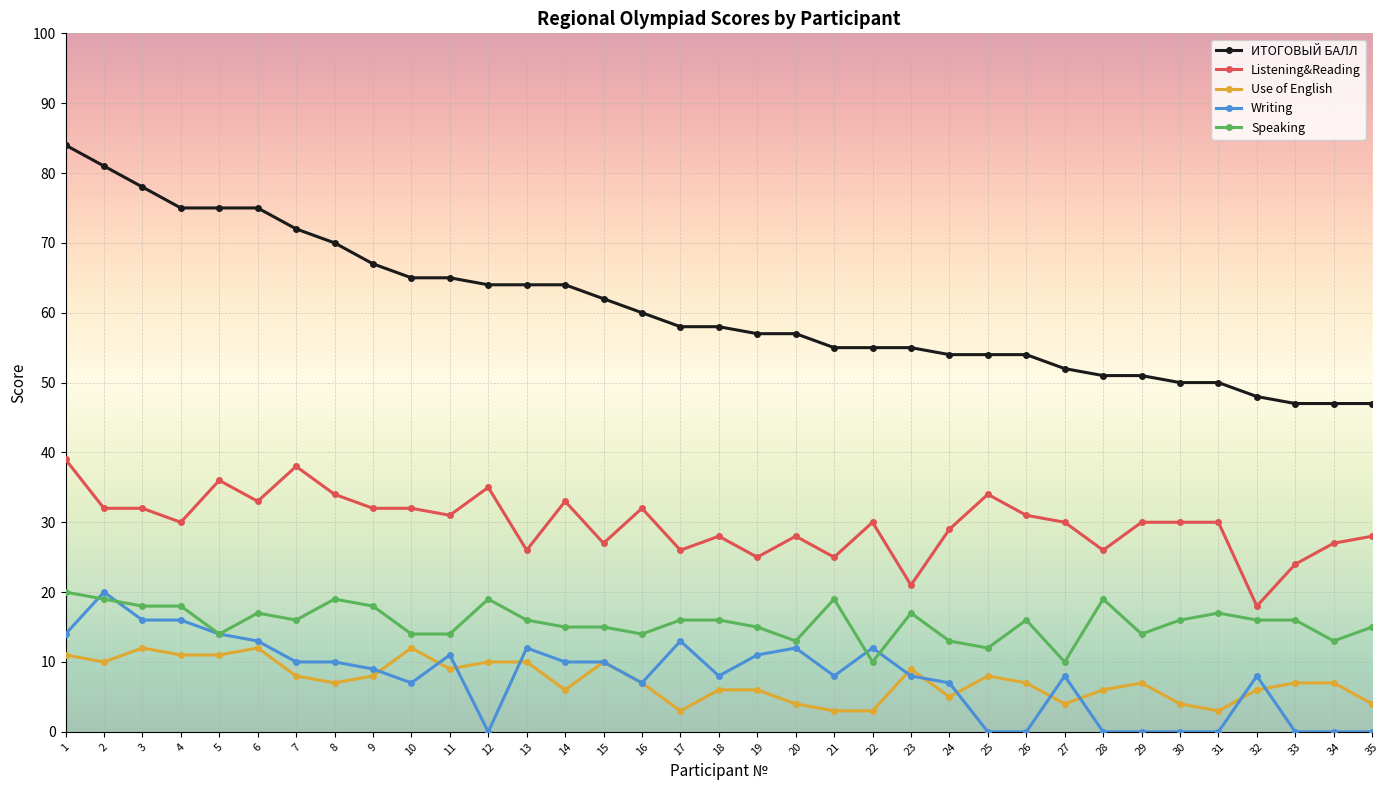

Which label corresponds to the largest value in the chart?

1